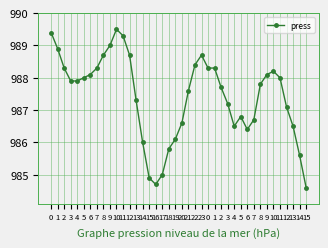

List the labels in order of value, smallest first.

15, 16, 15, 17, 14, 18, 14, 19, 6, 4, 13, 20, 7, 5, 12, 3, 13, 21, 2, 8, 3, 4, 5, 11, 6, 9, 10, 2, 7, 0, 1, 22, 8, 12, 23, 1, 9, 11, 0, 10